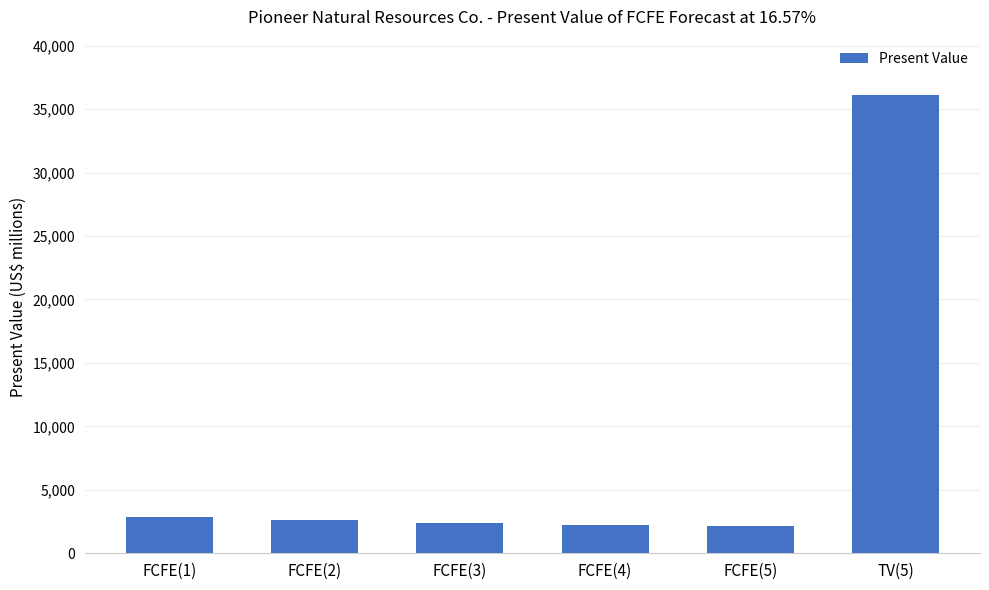

How many bars are there in total?

6